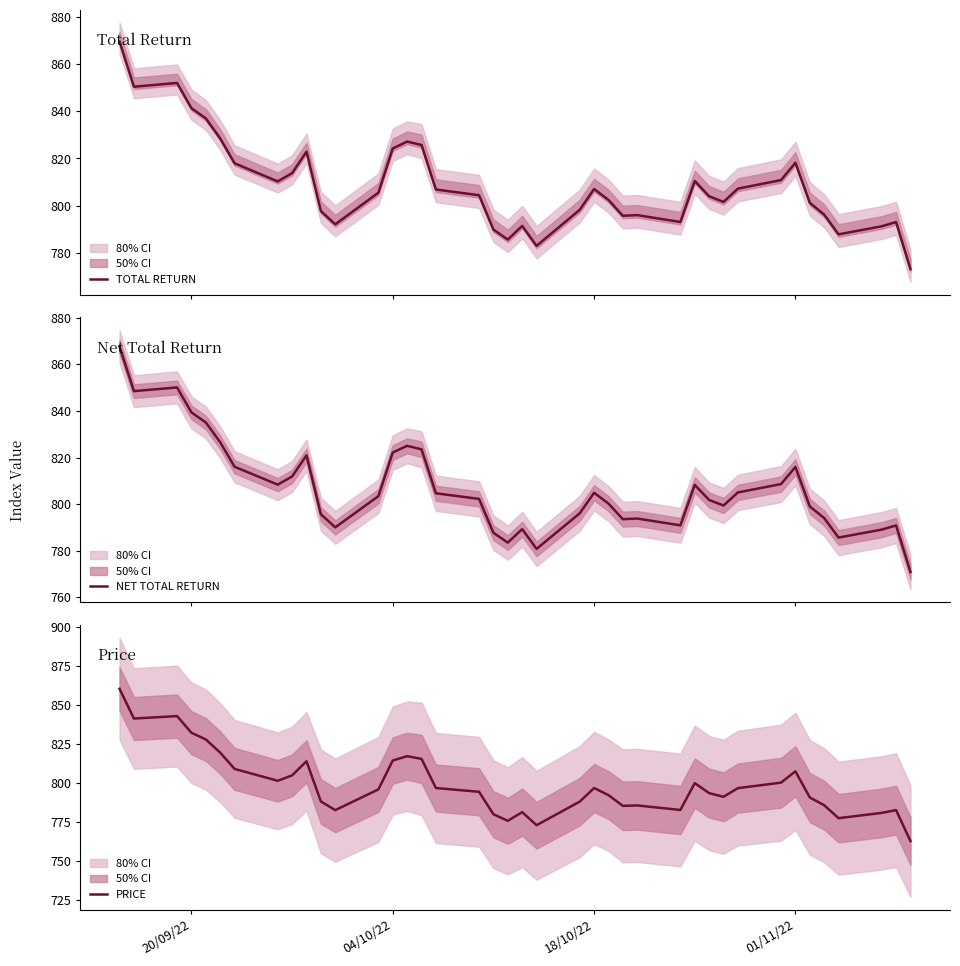

What are all the series names shown in the legend?

TOTAL RETURN, NET TOTAL RETURN, PRICE